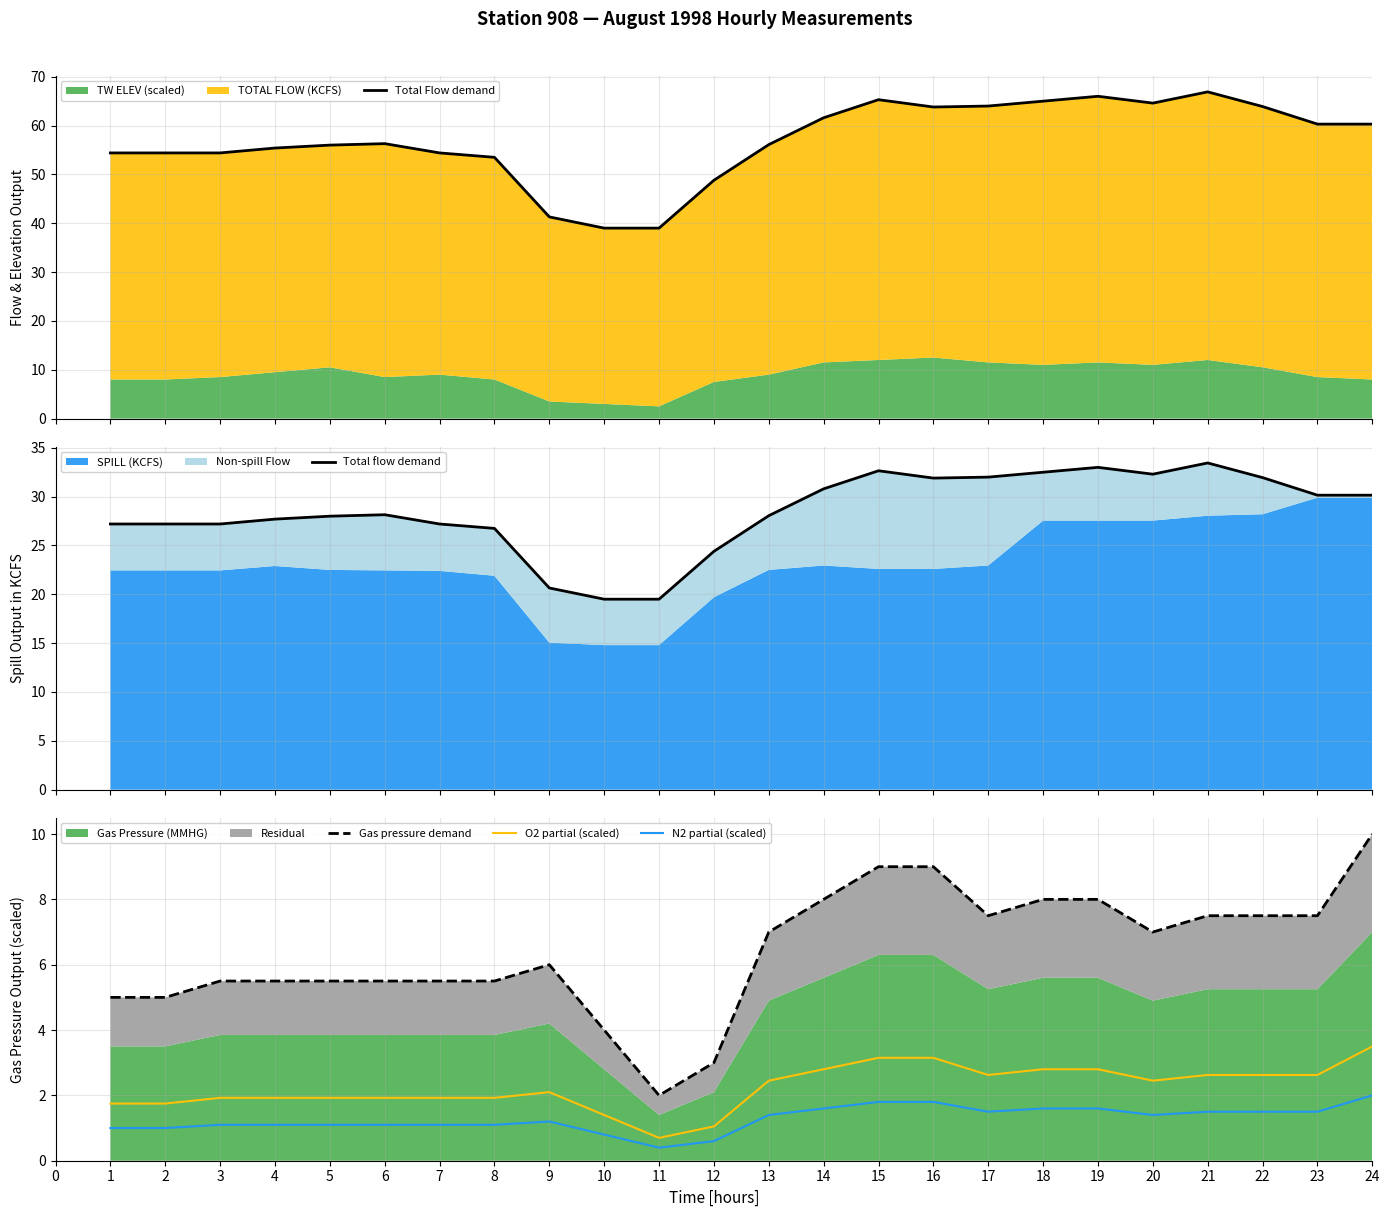

What is the minimum value for Gas pressure demand?

2.0